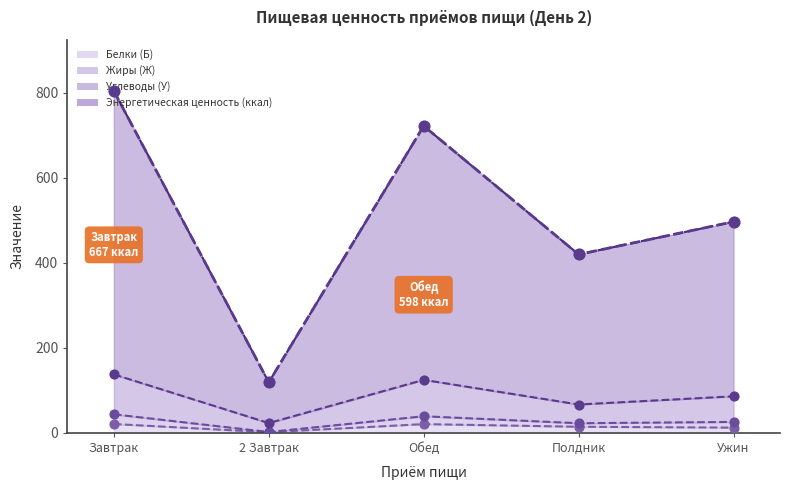

What are all the series names shown in the legend?

Белки (Б), Жиры (Ж), Углеводы (У), Энергетическая ценность (ккал)